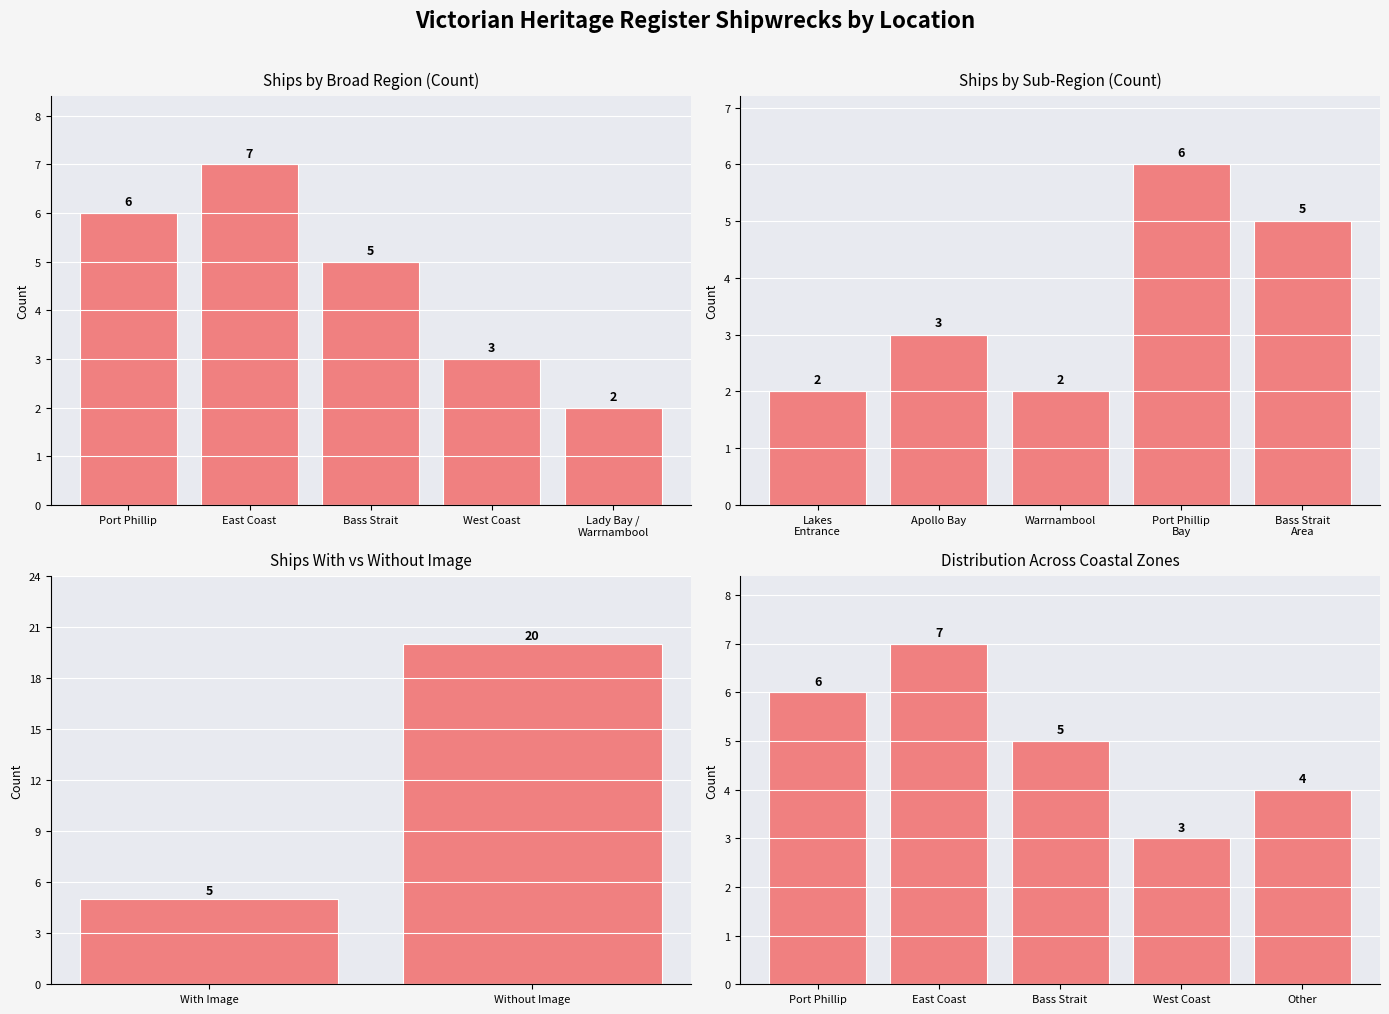

Count the values in the range 4 to 6.

3